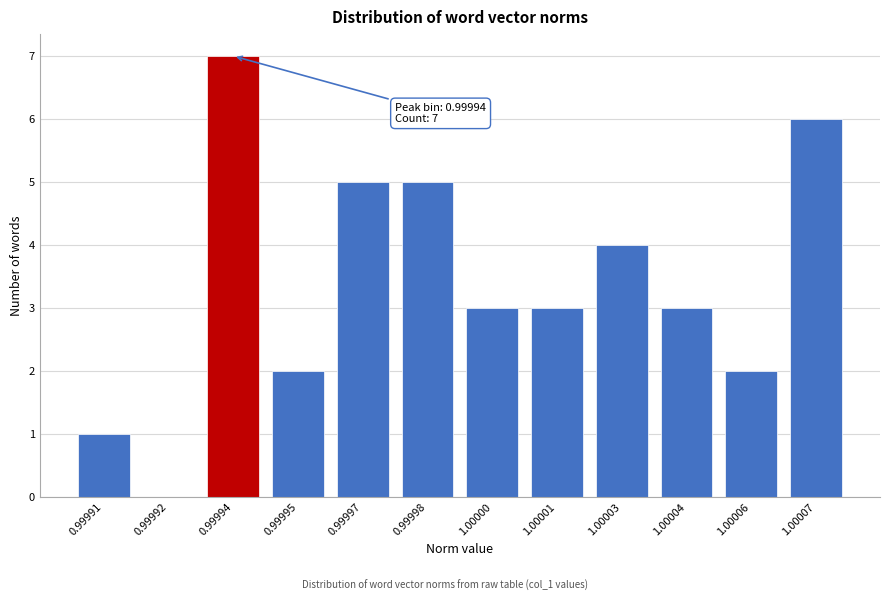

Reading right to left, transcribe all the data shown in this chart.

1.00007=6	1.00006=2	1.00004=3	1.00003=4	1.00001=3	1.00000=3	0.99998=5	0.99997=5	0.99995=2	0.99994=7	0.99992=0	0.99991=1